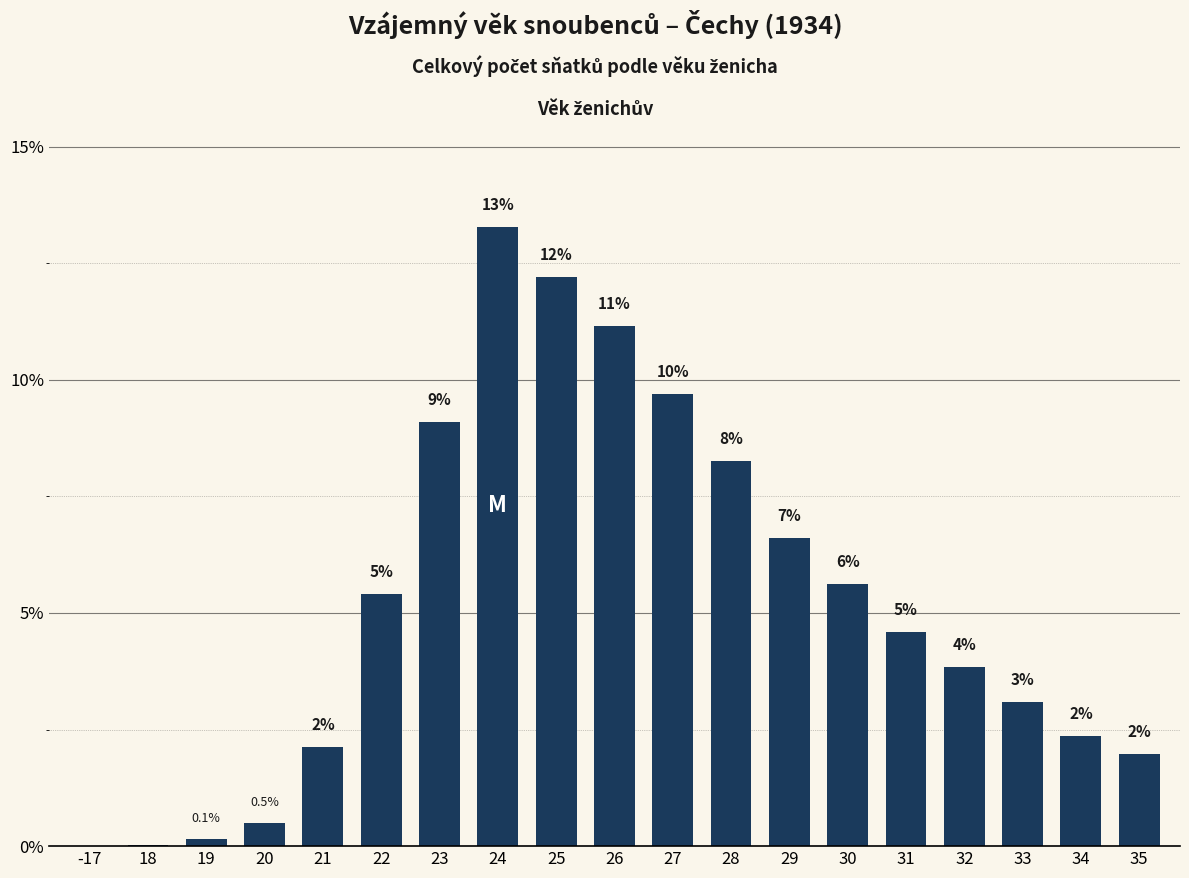

Which has a higher value, 19 or -17?

19